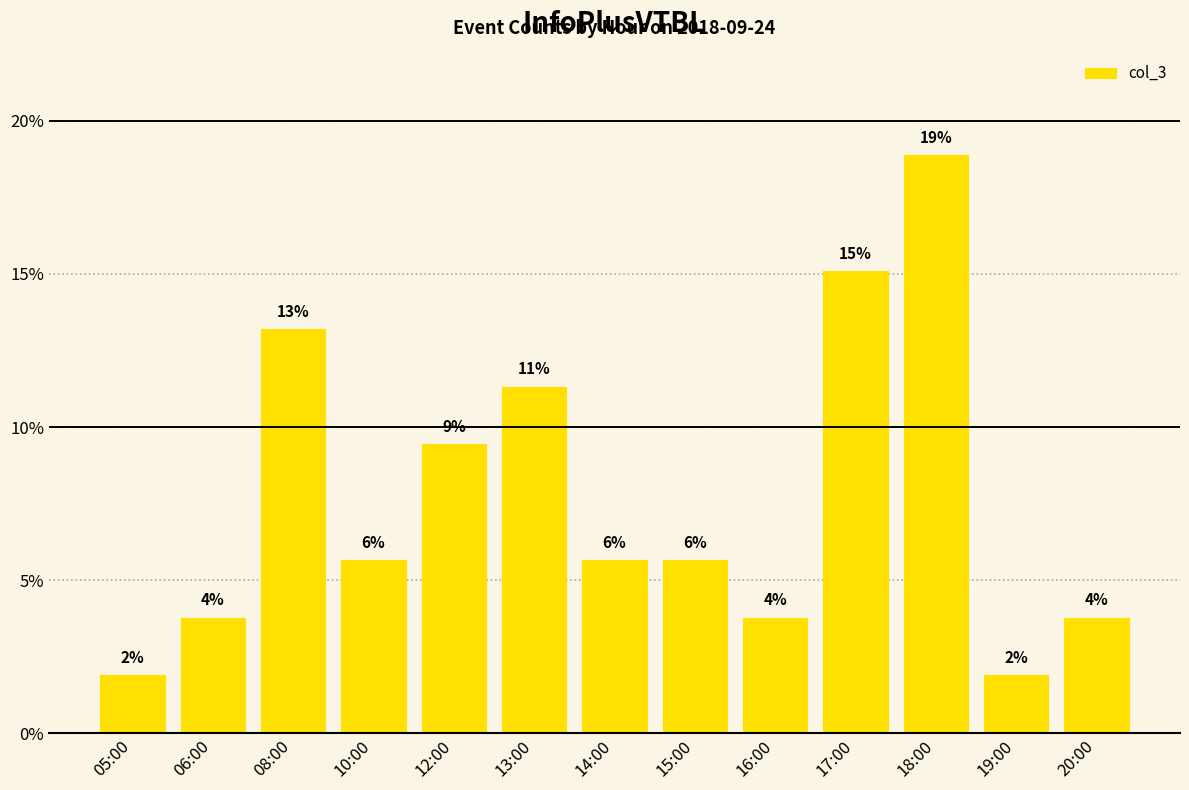

Are the bars horizontal?

No